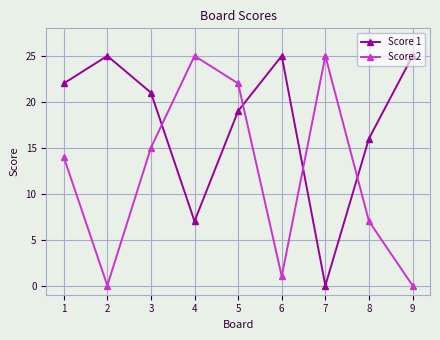

Is it true that Score 1 equals 19 at 5?

True